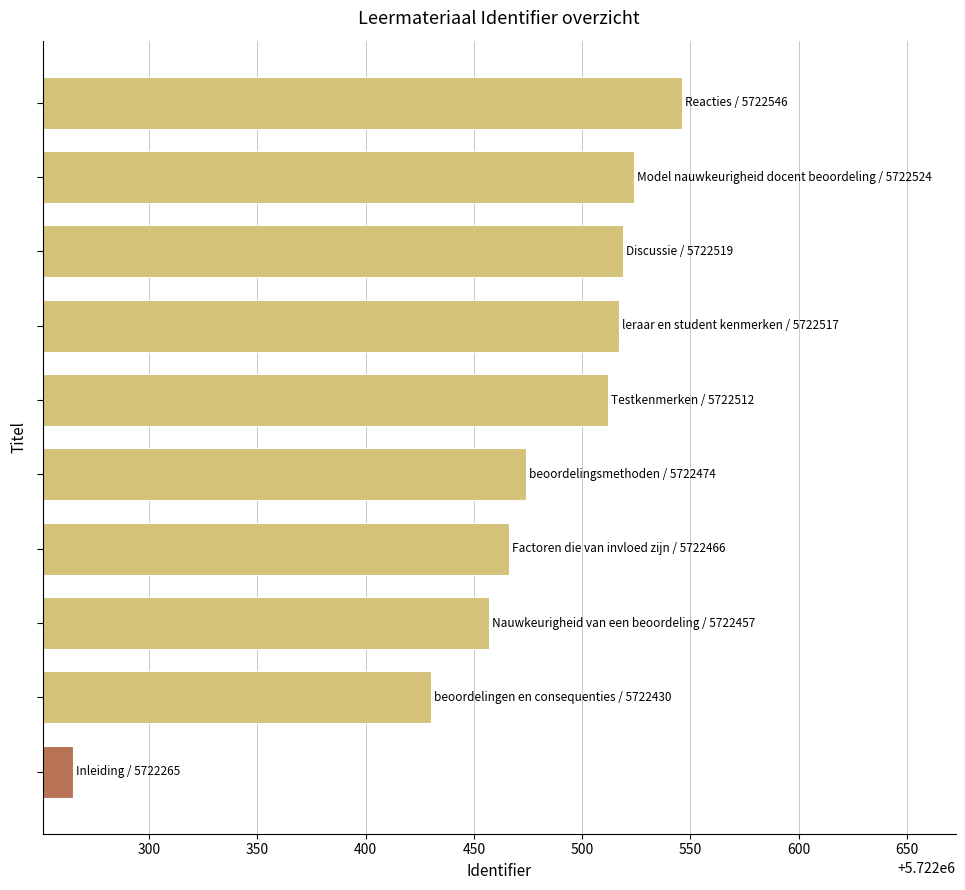

What is the minimum value shown in the chart?

5722265